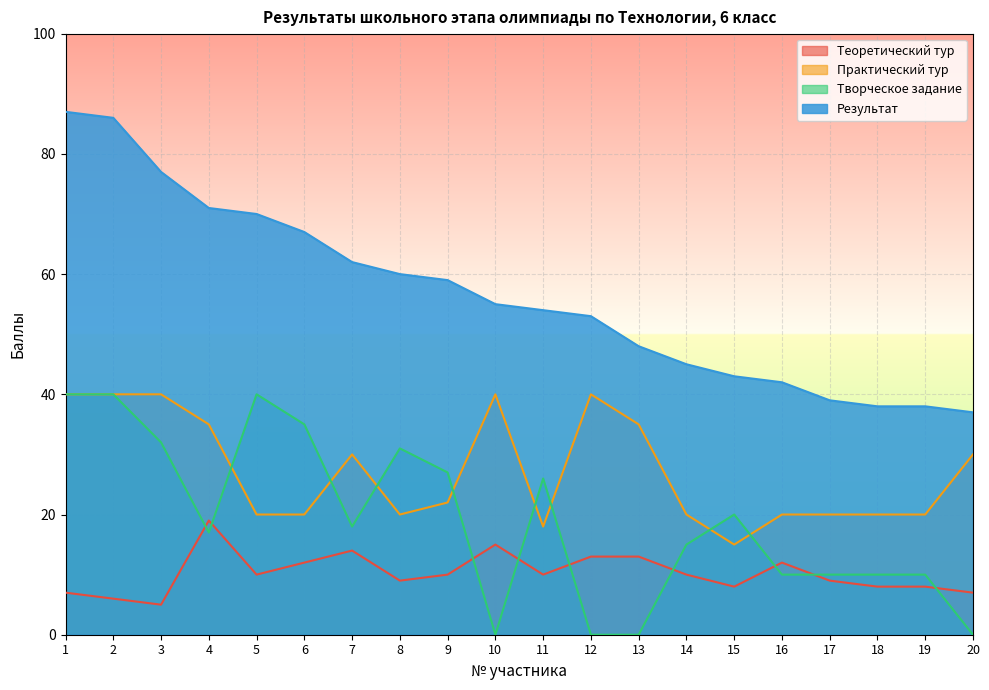

Where does the Практический тур series first go above 22?

1